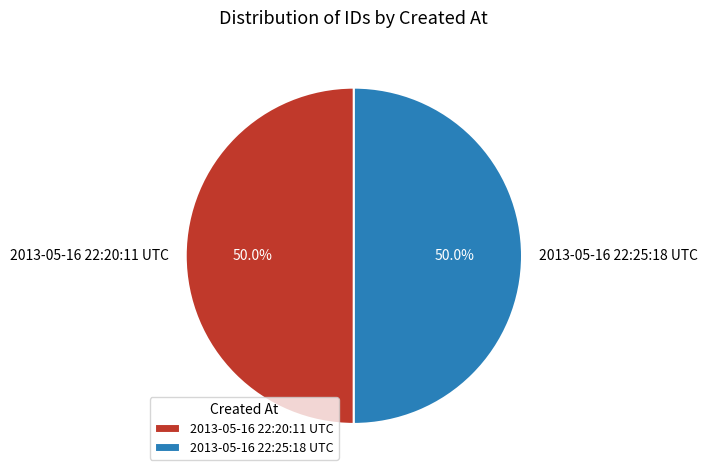

Is the sum of 2013-05-16 22:20:11 UTC and 2013-05-16 22:25:18 UTC greater than half?

Yes